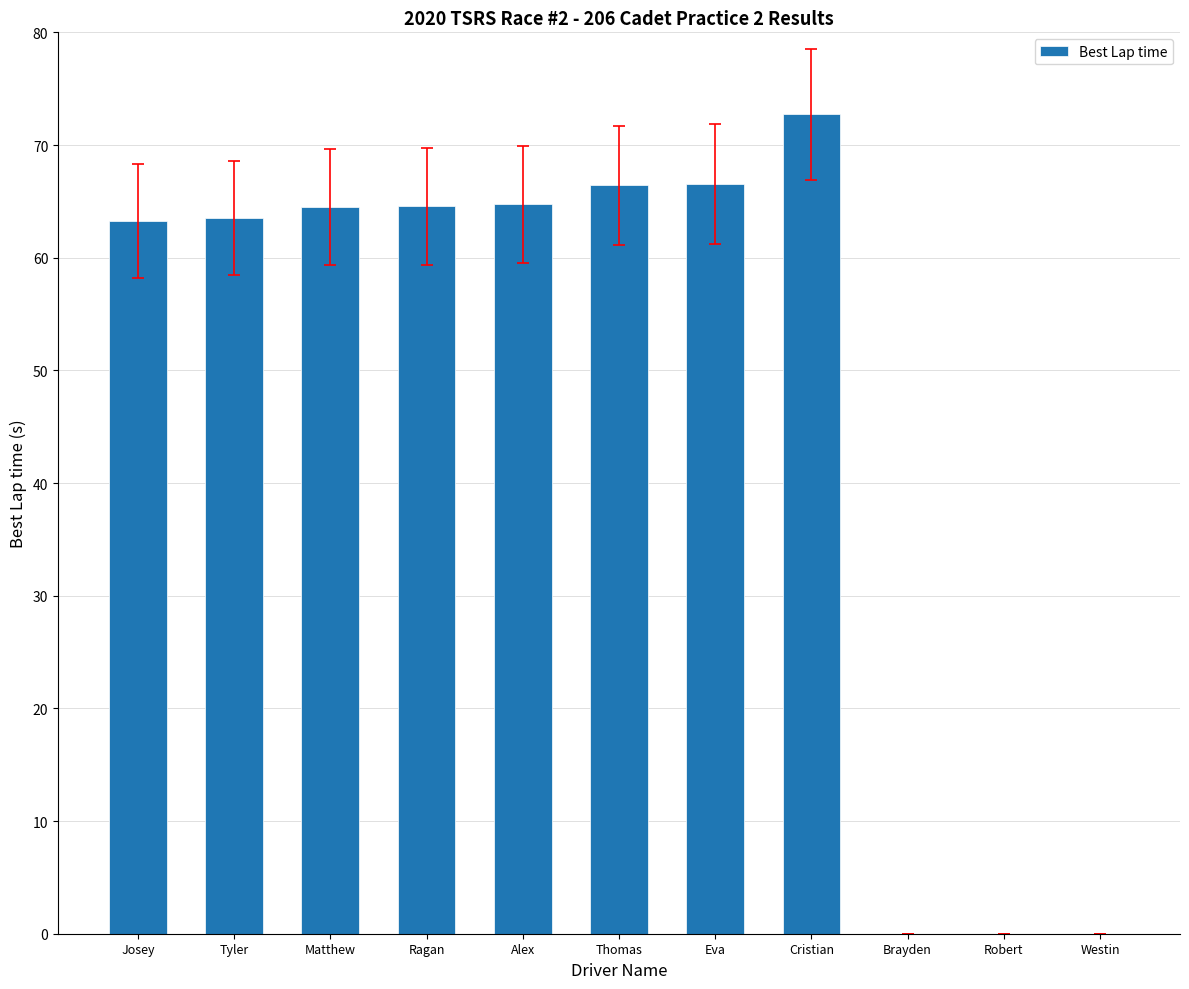

What is the sum of the values at Alex and Robert?

64.7